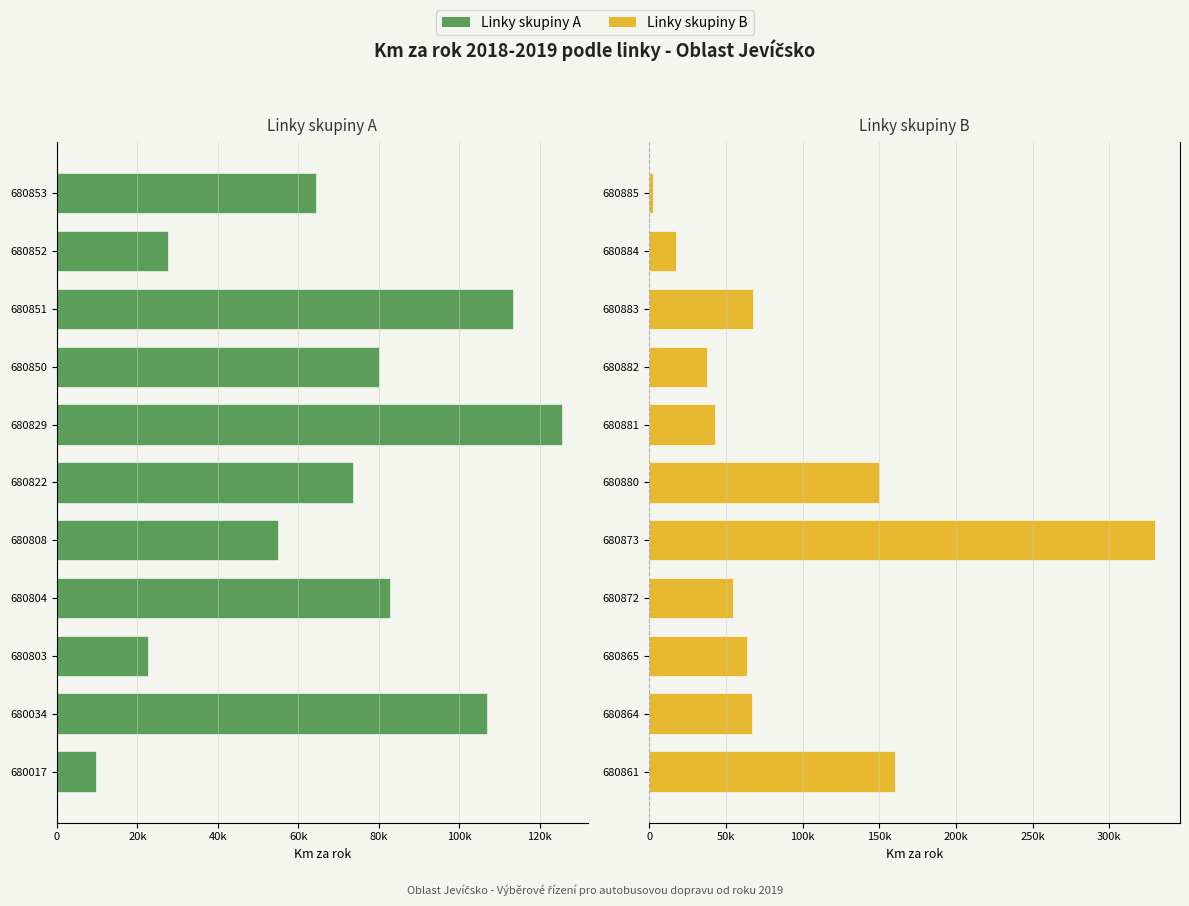

List the series in order of their overall mean, highest first.

Linky 680861–680885, Linky 680017–680853